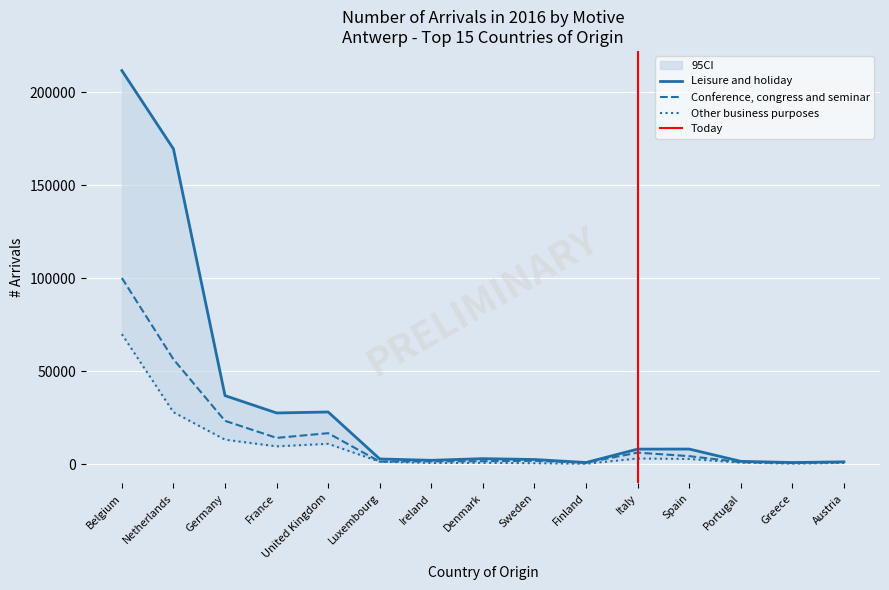

Is it true that Leisure and holiday equals 244 at Finland?

False